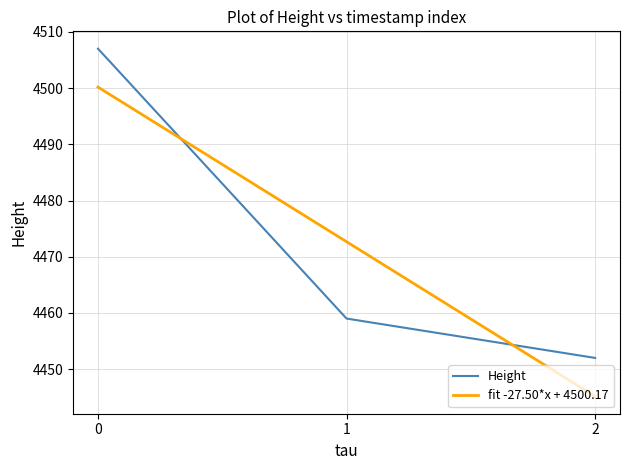

The Height series shows 2109 at 0. True or false?

False